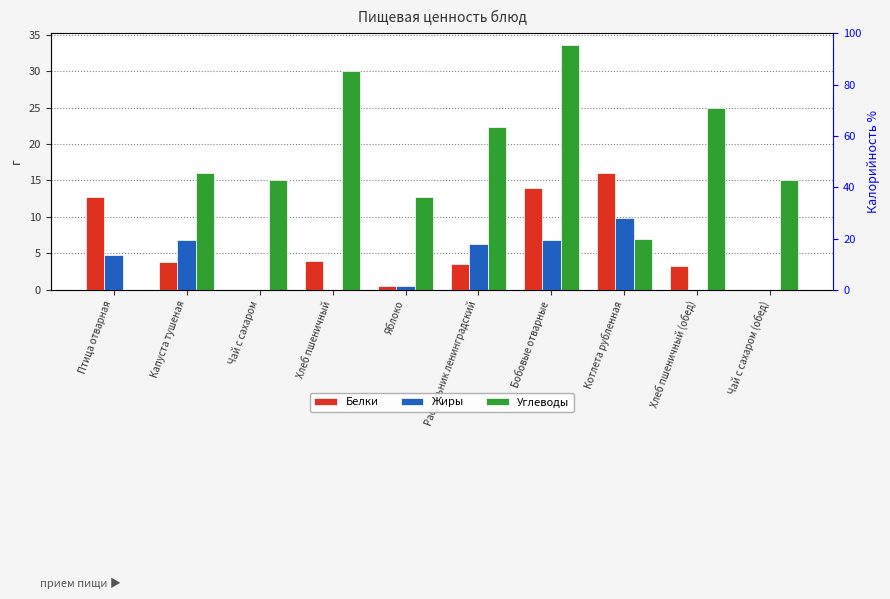

What is the highest value of the Белки series?

16.0